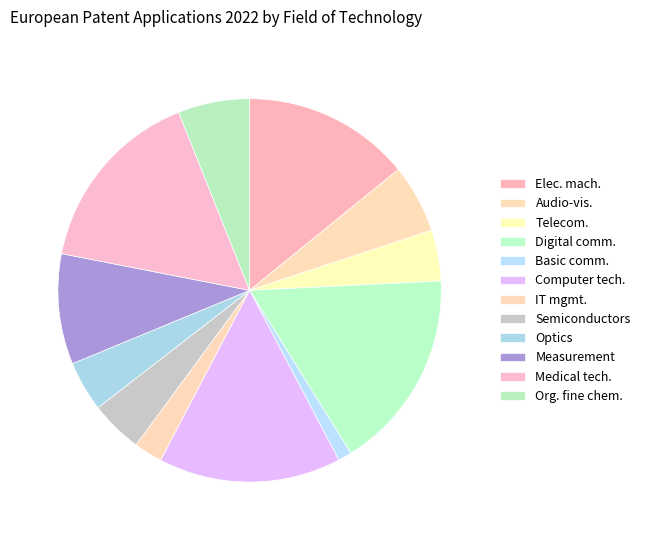

True or false: Measurement accounts for 22% of the total.

False